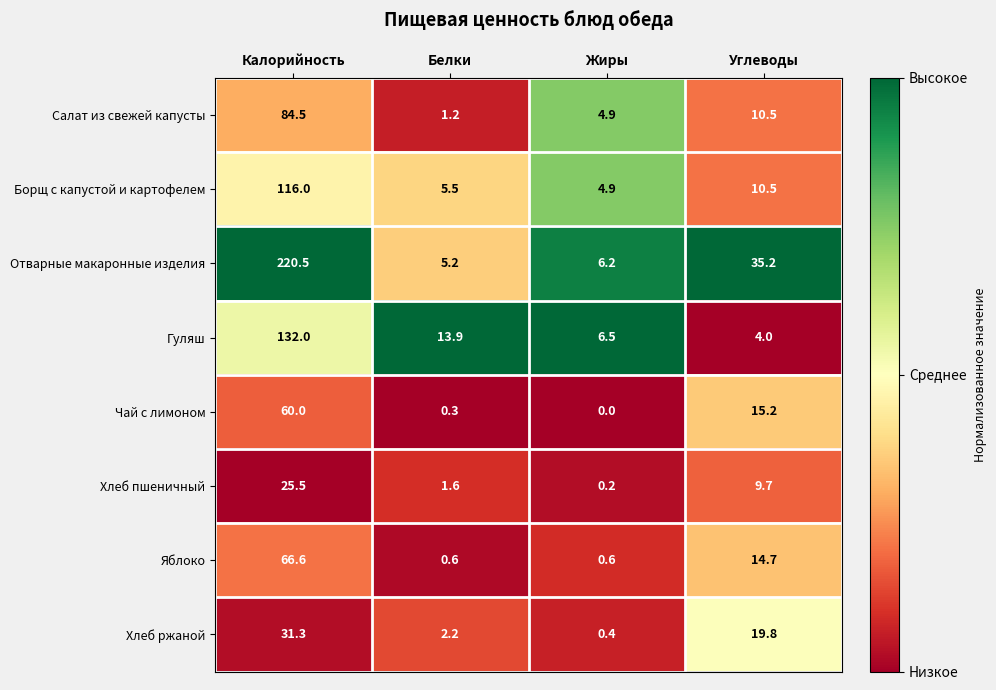

The value of Салат из свежей капусты at Углеводы is 10.5. True or false?

True